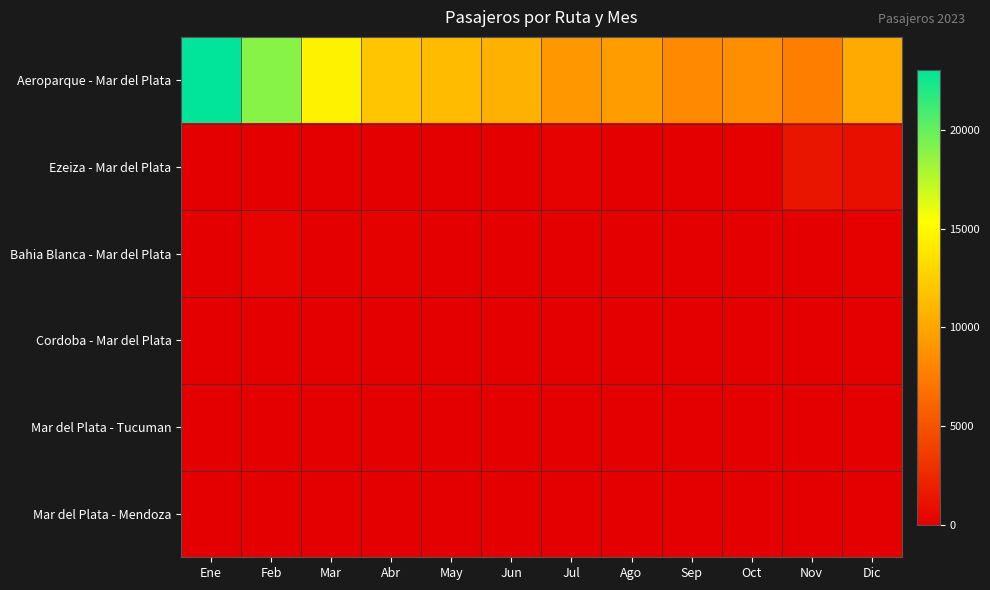

What is the greatest value displayed?

23055